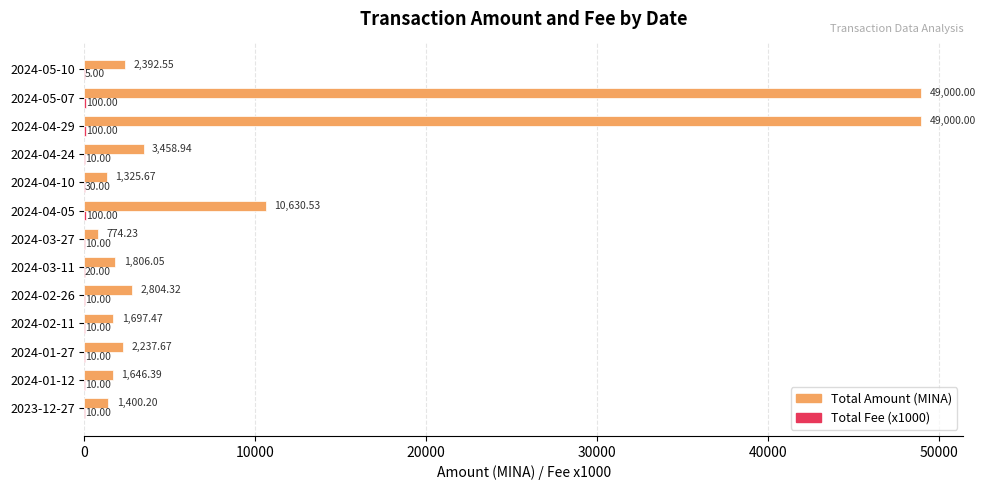

What is the sum of all Total Amount (MINA) values?

128174.0